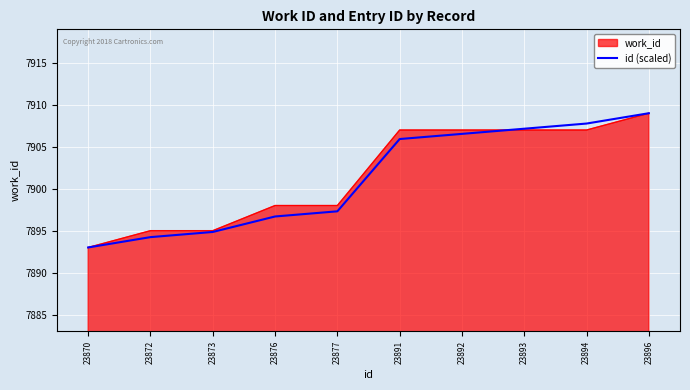

Where does the id (scaled) series first go above 7905?

23891